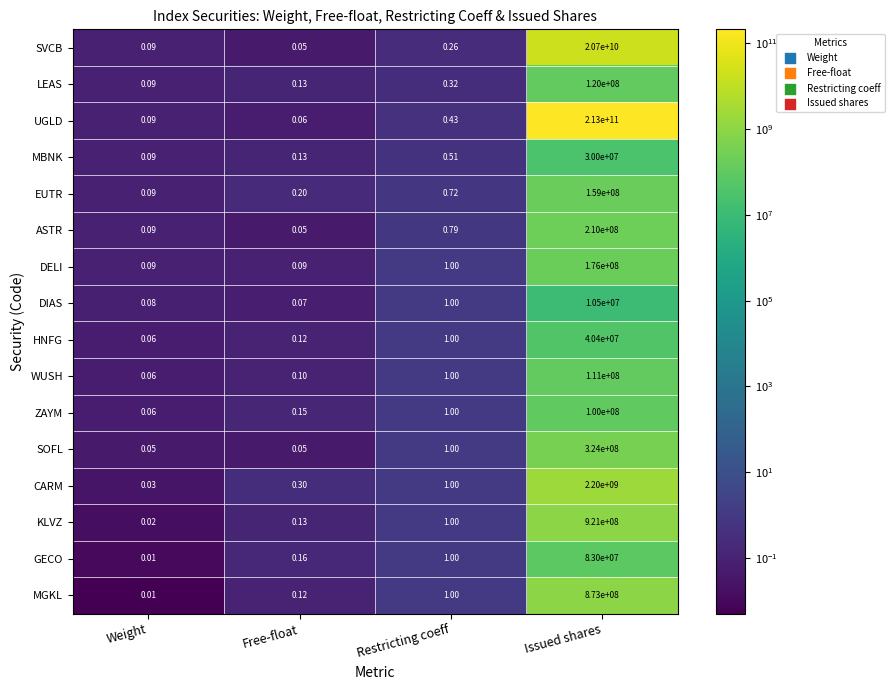

Which series has the largest range (max minus min)?

UGLD